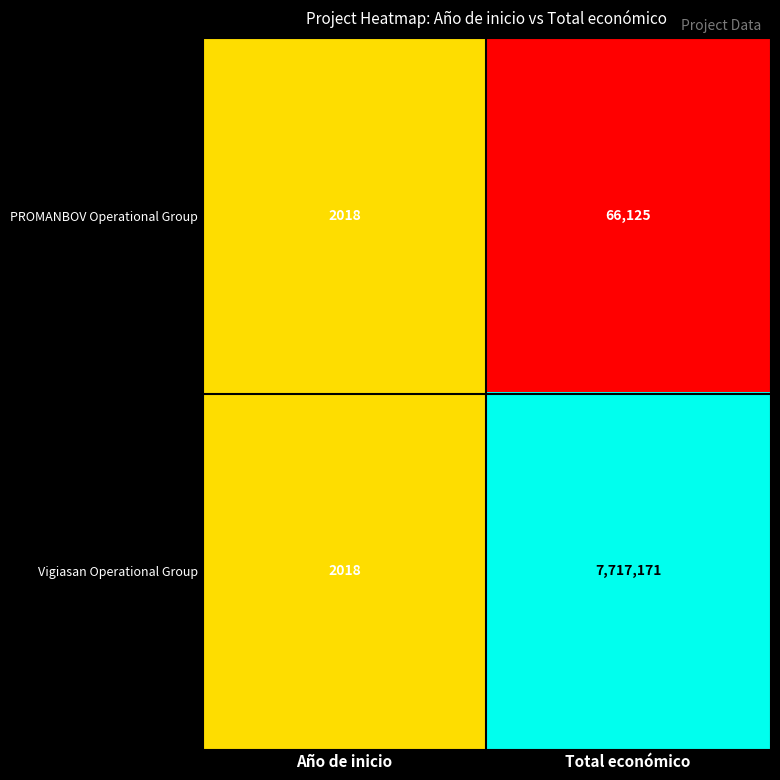

What is the total value across all series at Total económico?

7783296